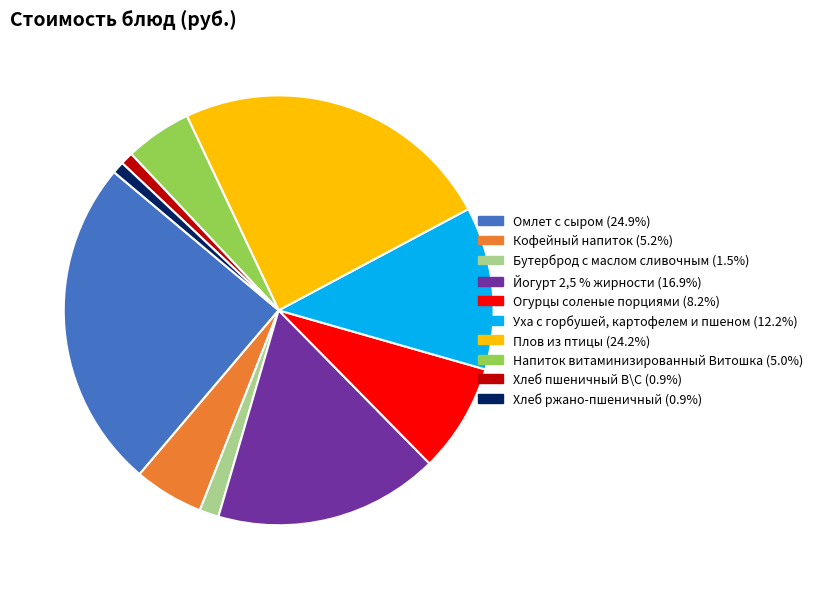

Is there a majority slice in this chart?

No